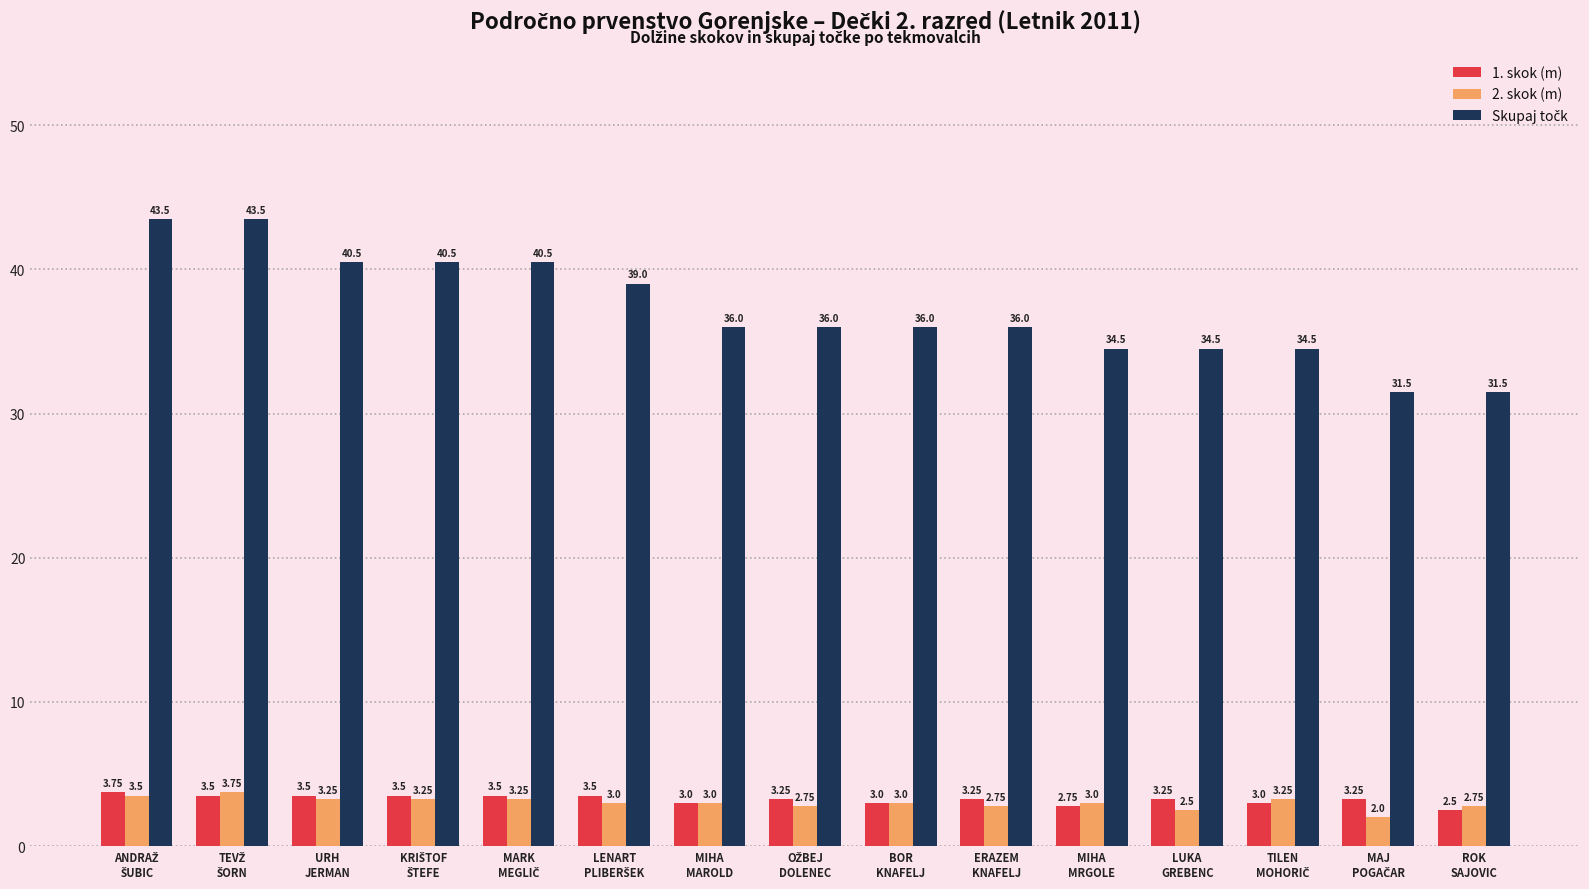

At how many categories does at least one series exceed 2?

15